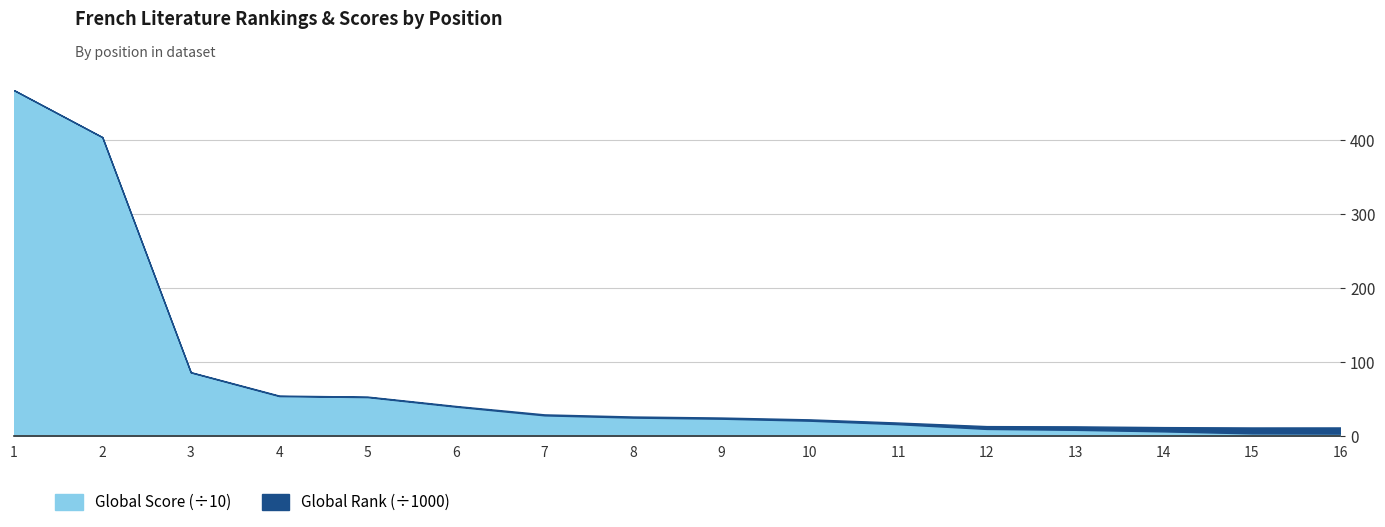

Count the number of categories in the chart.

16